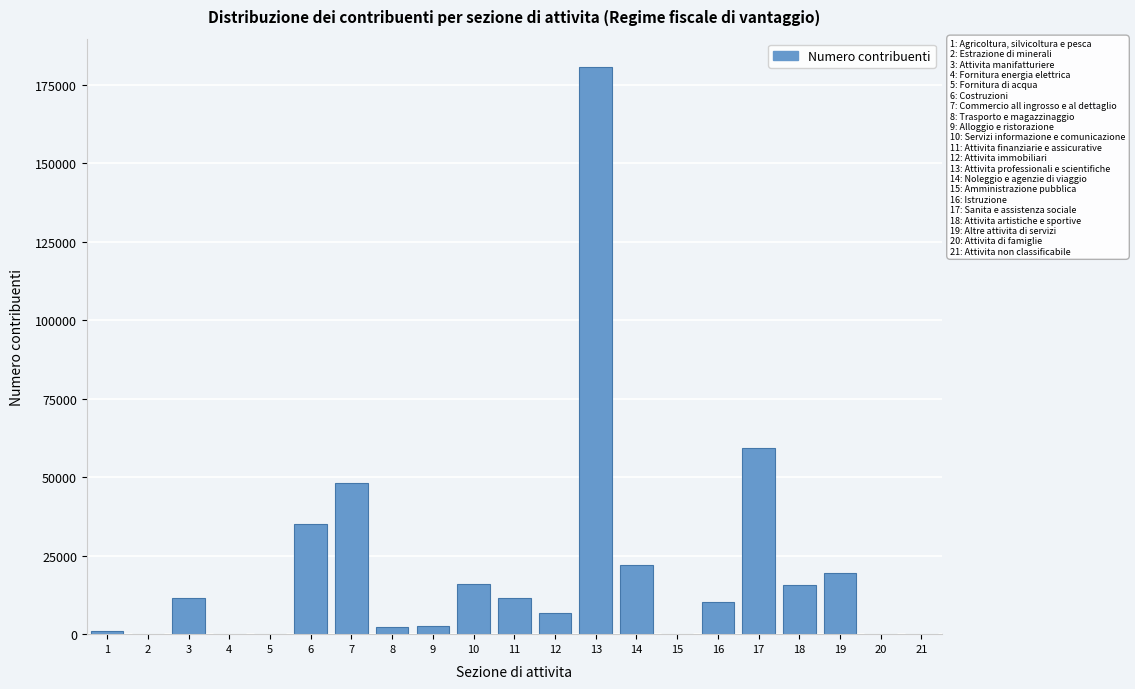

What is the greatest value displayed?

180561